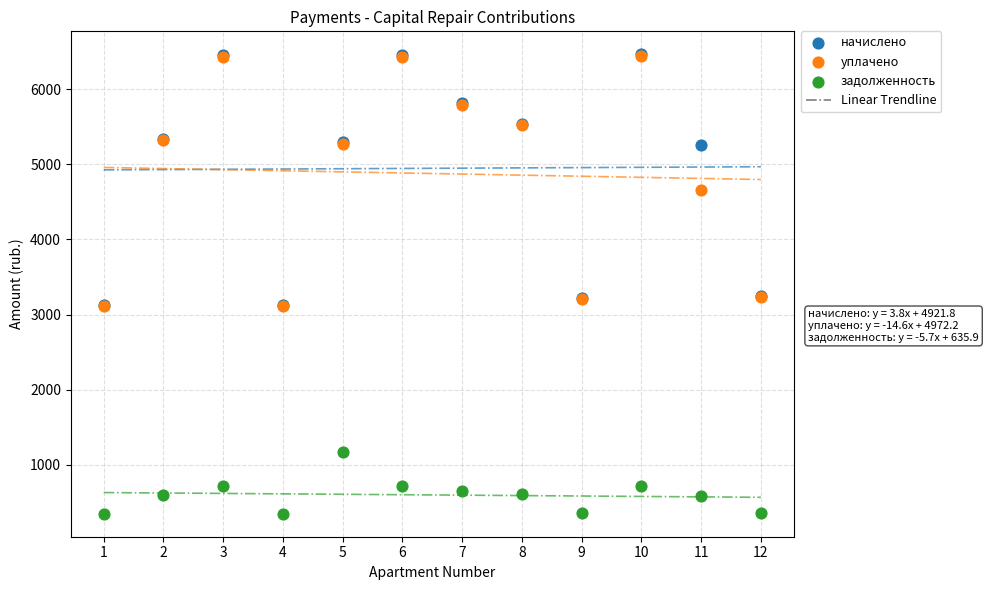

In the начислено series, what Y value is closest to 4798?

5262.5